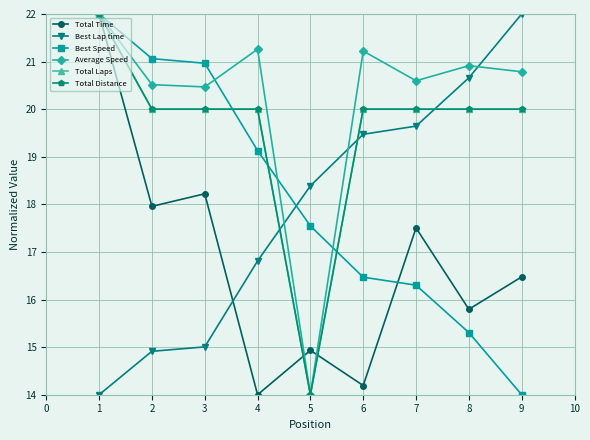

Is this an area chart (filled region under the line)?

No